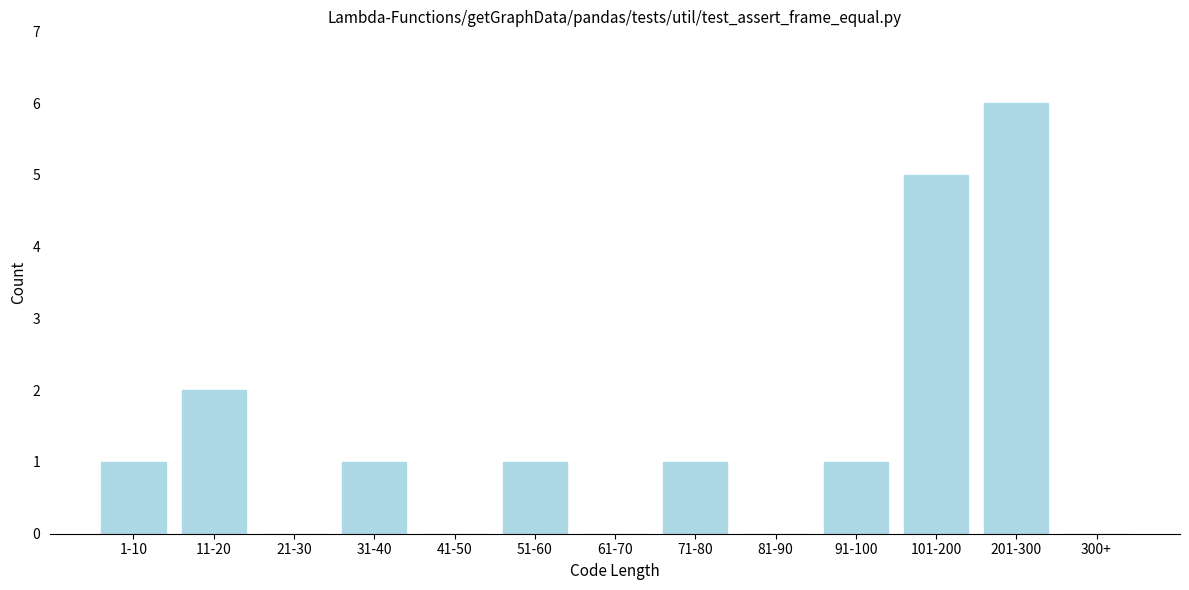

Reading left to right, transcribe all the data shown in this chart.

1-10=1	11-20=2	21-30=0	31-40=1	41-50=0	51-60=1	61-70=0	71-80=1	81-90=0	91-100=1	101-200=5	201-300=6	300+=0